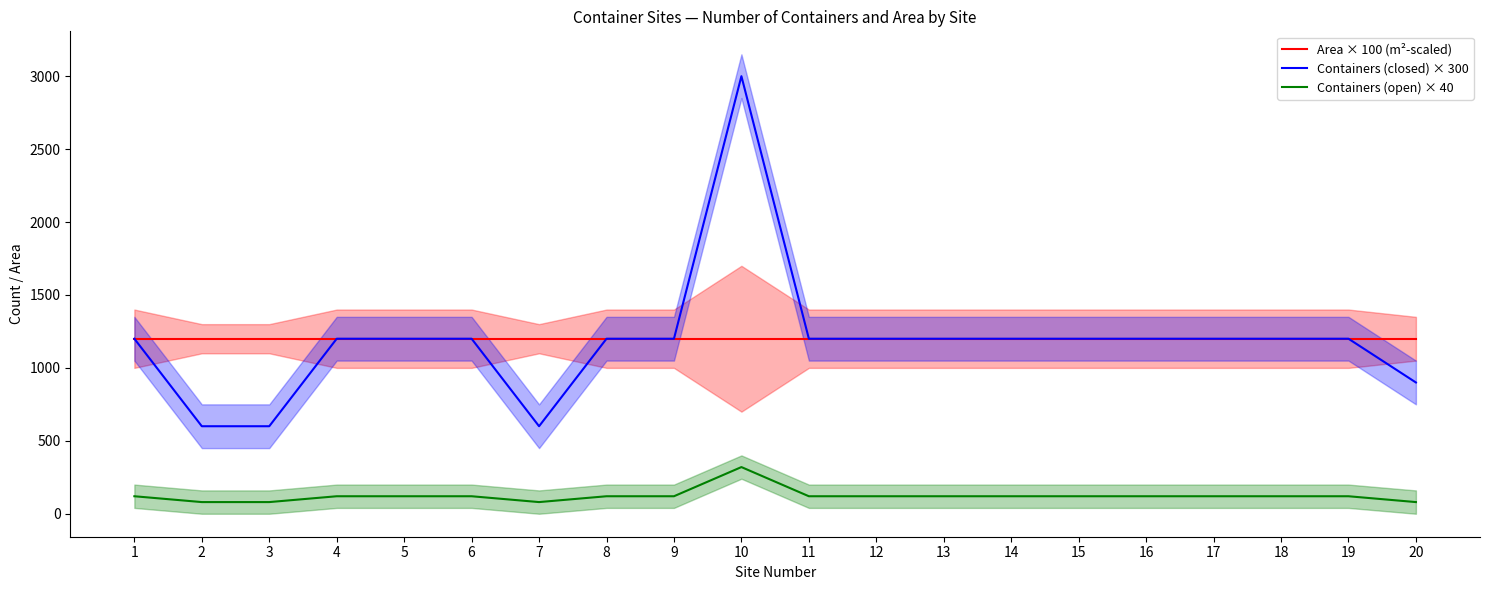

Reading left to right, what are all the values shown in this chart?

Area × 100 (m²-scaled): 1200	1200	1200	1200	1200	1200	1200	1200	1200	1200	1200	1200	1200	1200	1200	1200	1200	1200	1200	1200
Containers (closed) × 300: 1200	600	600	1200	1200	1200	600	1200	1200	3000	1200	1200	1200	1200	1200	1200	1200	1200	1200	900
Containers (open) × 40: 120	80	80	120	120	120	80	120	120	320	120	120	120	120	120	120	120	120	120	80